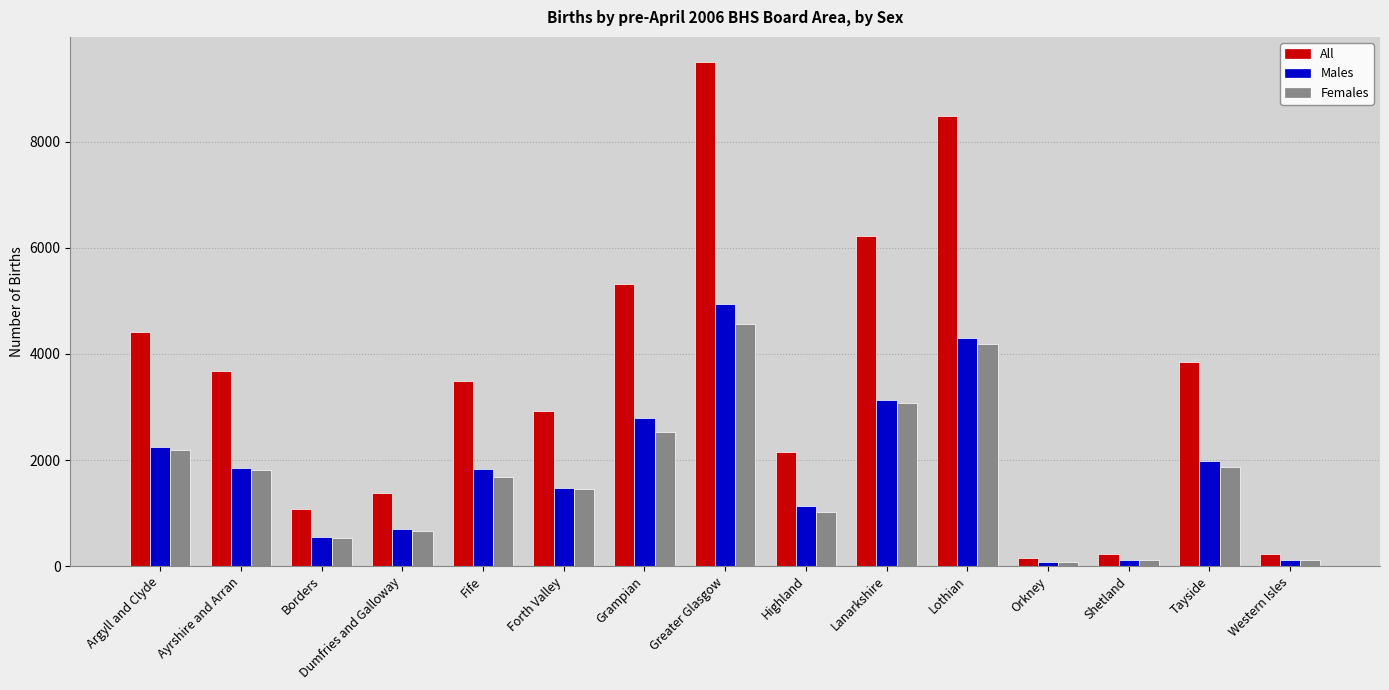

What is the total value across all series at Grampian?

10640